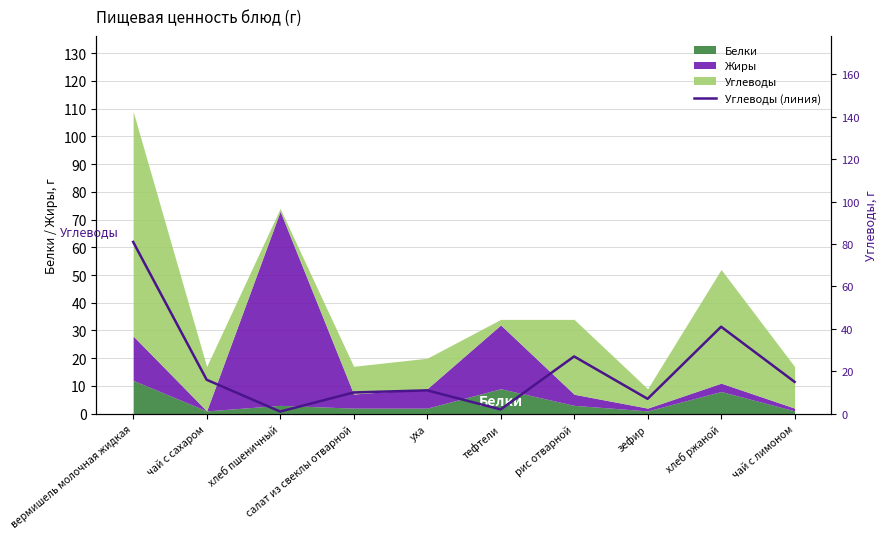

Does the chart have visible grid lines?

Yes